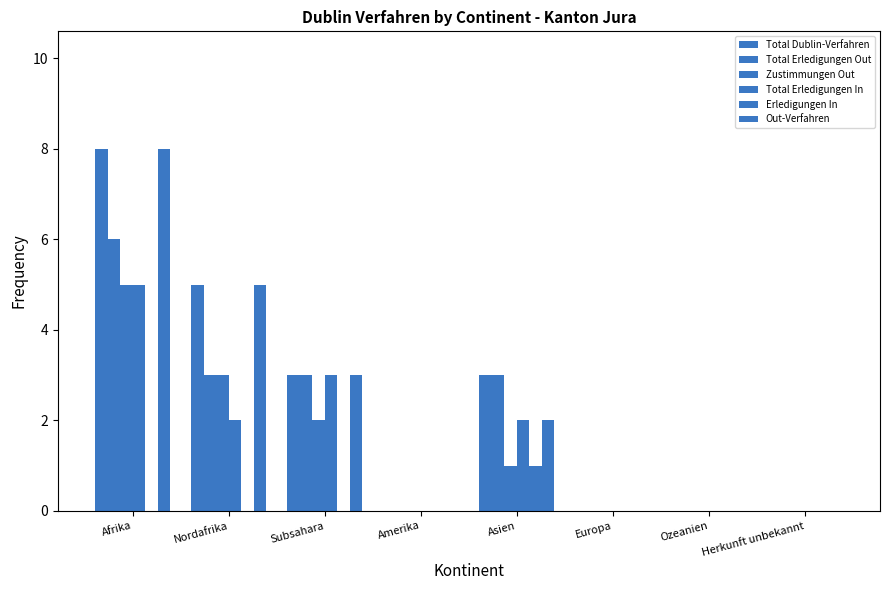

Rank the categories by Total Erledigungen Out value from lowest to highest.

Amerika, Europa, Ozeanien, Herkunft unbekannt, Nordafrika, Subsahara, Asien, Afrika